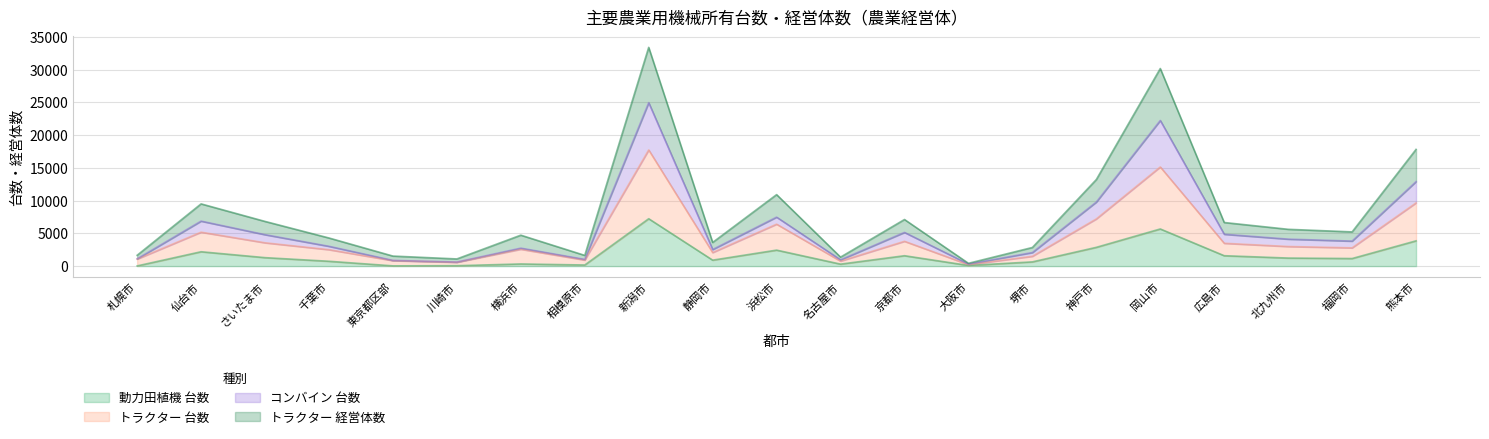

What position from the left is さいたま市?

3